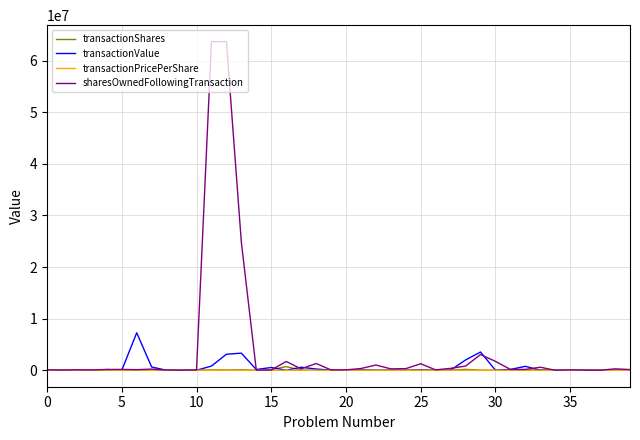

Which series has the largest range (max minus min)?

sharesOwnedFollowingTransaction